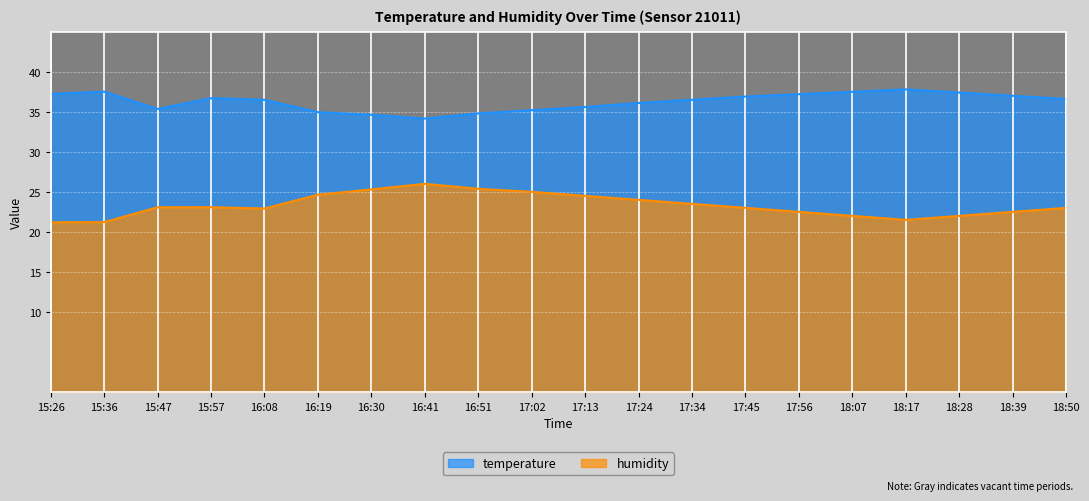

Which series has the largest range (max minus min)?

humidity